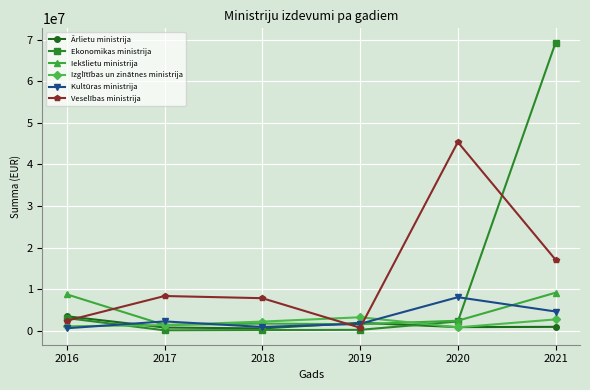

What is the highest value of the Ārlietu ministrija series?

3447570